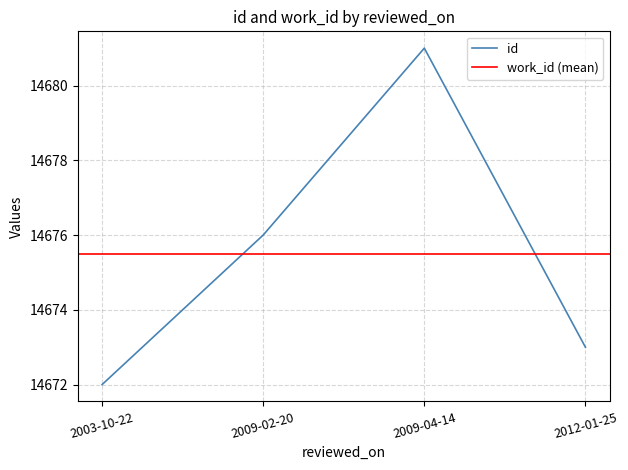

At which category does the data reach its first local peak?

2009-04-14